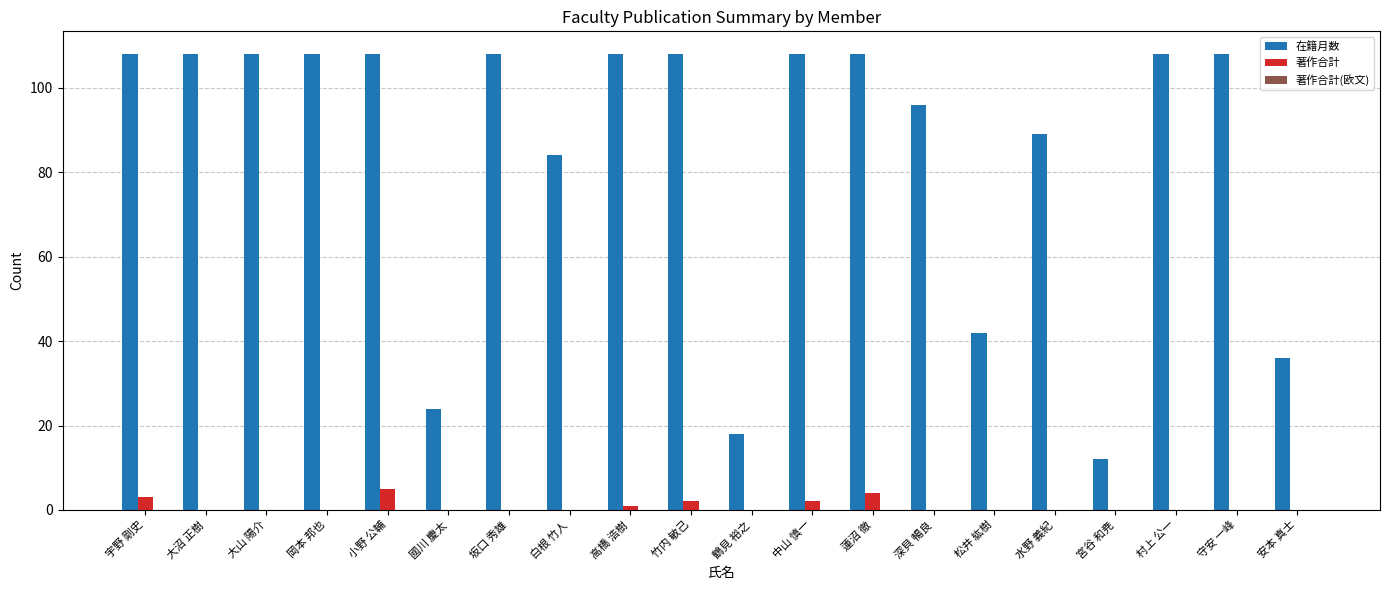

What is the sum of all 著作合計 values?

17